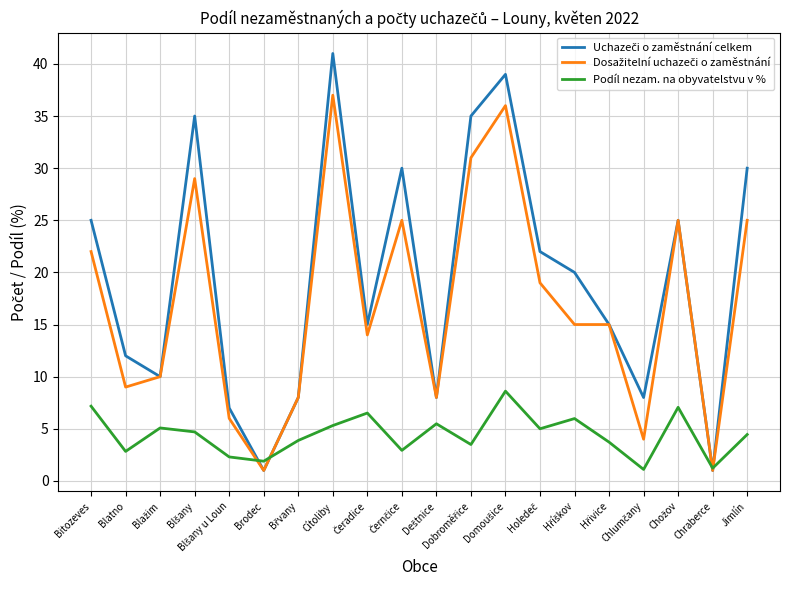

The value of Podíl nezam. na obyvatelstvu v % at Blatno is 2.8. True or false?

True